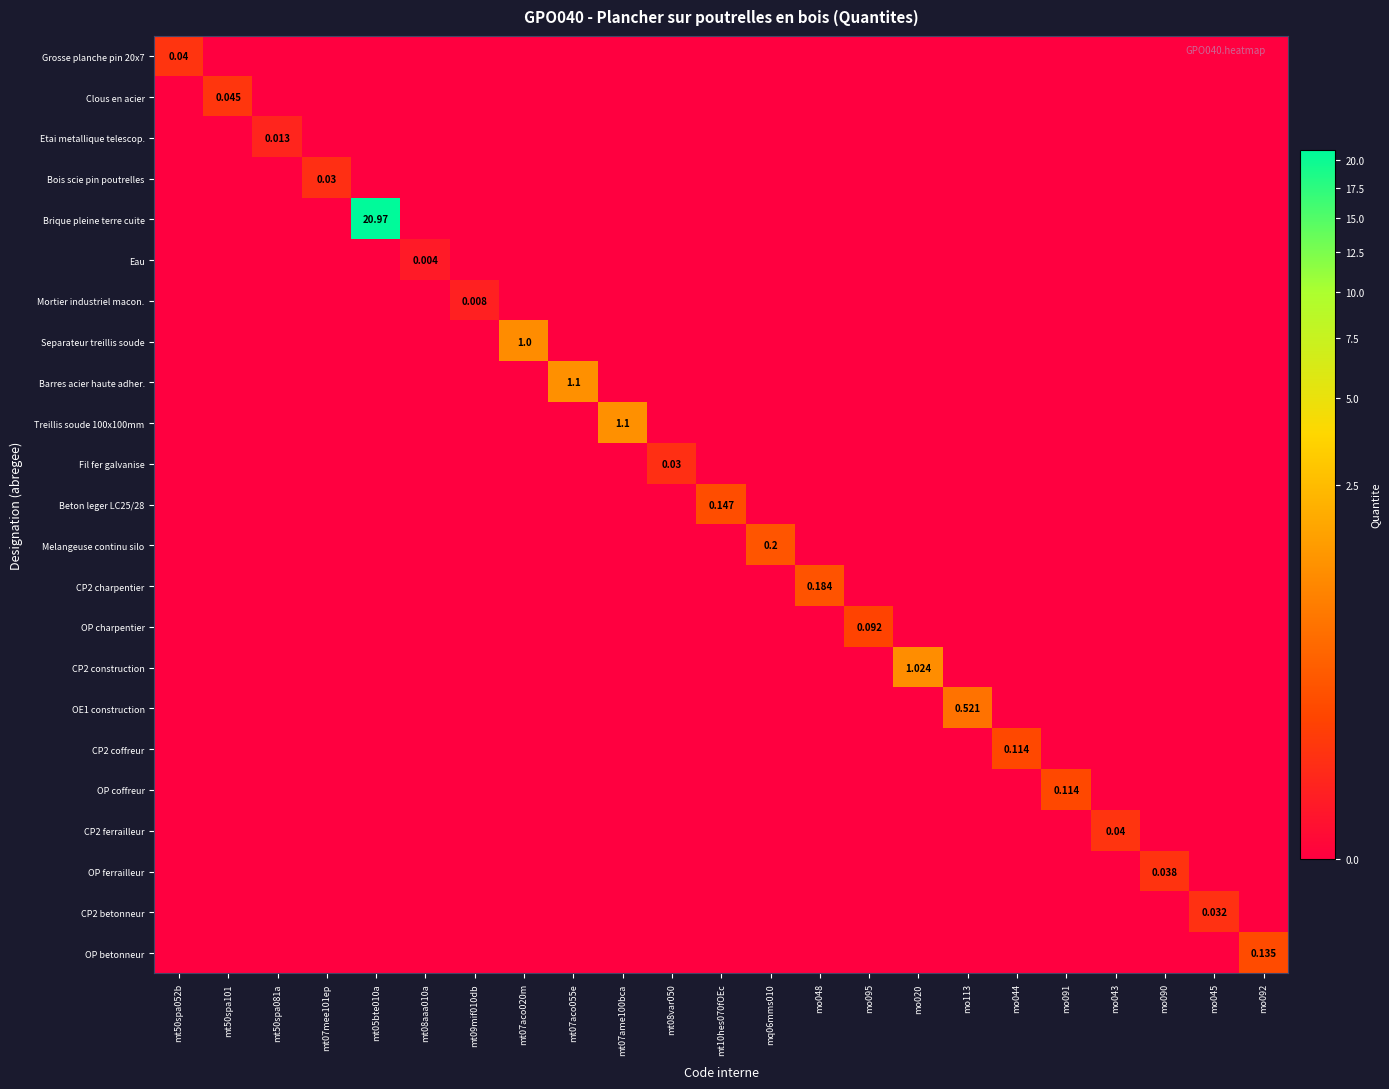

How many distinct data groups are displayed?

23